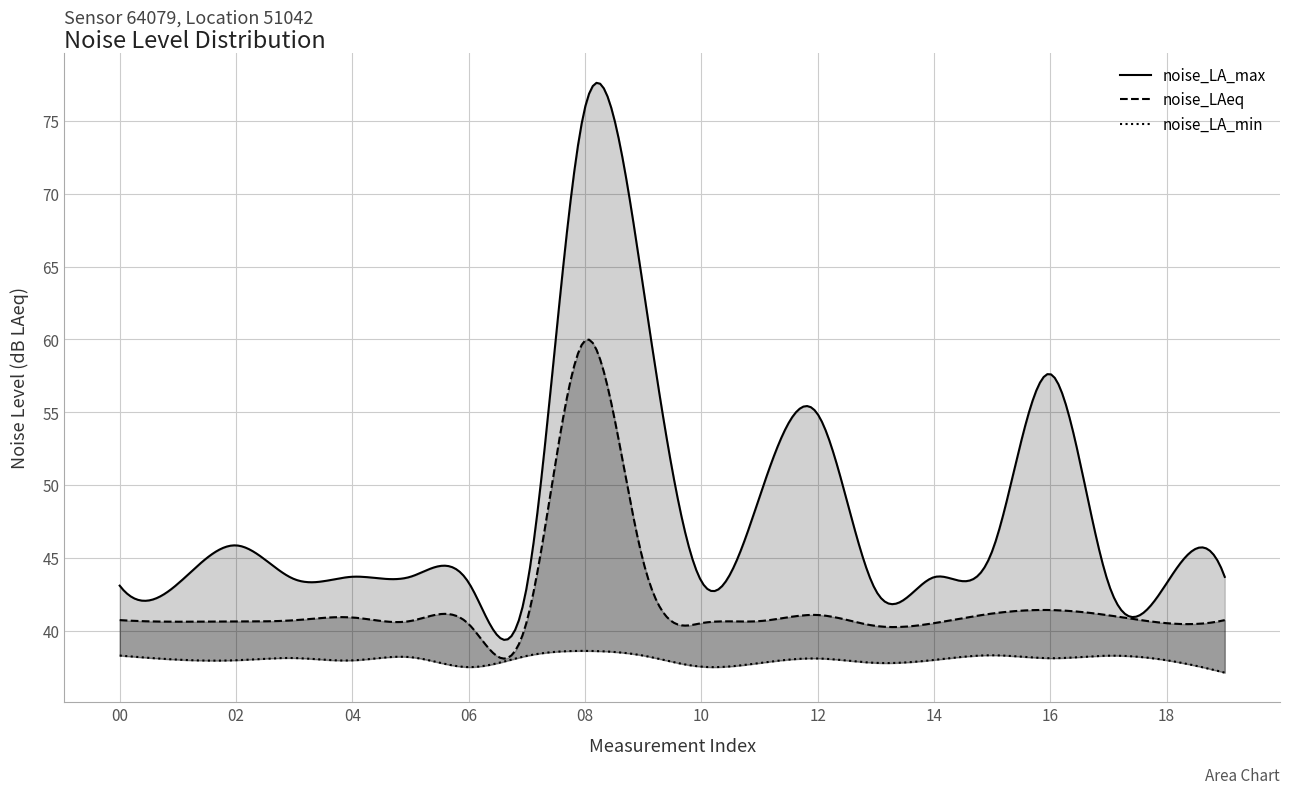

At which category does the chart reach its minimum across all series?

19